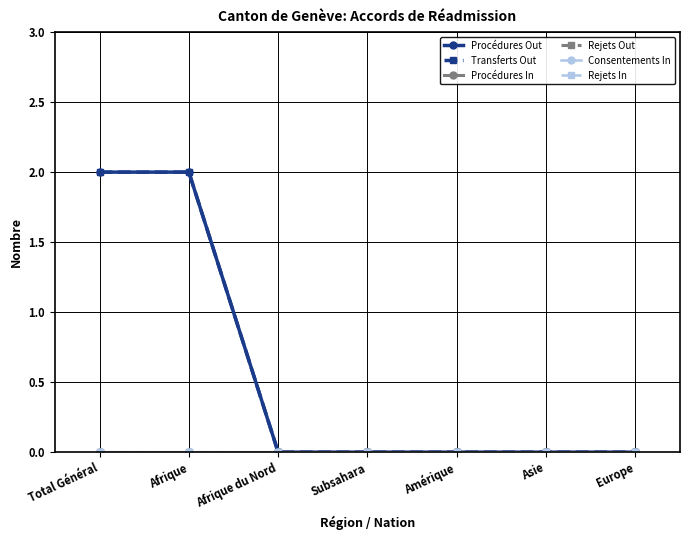

Does the chart display data point markers on the line(s)?

Yes